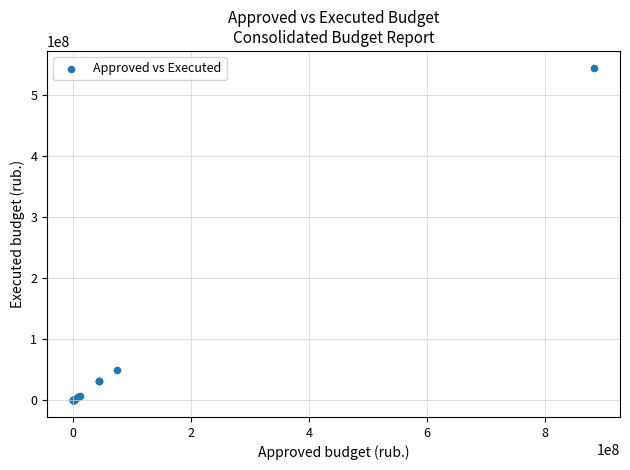

What Y value in the scatter plot is closest to 272672282?

49258793.8